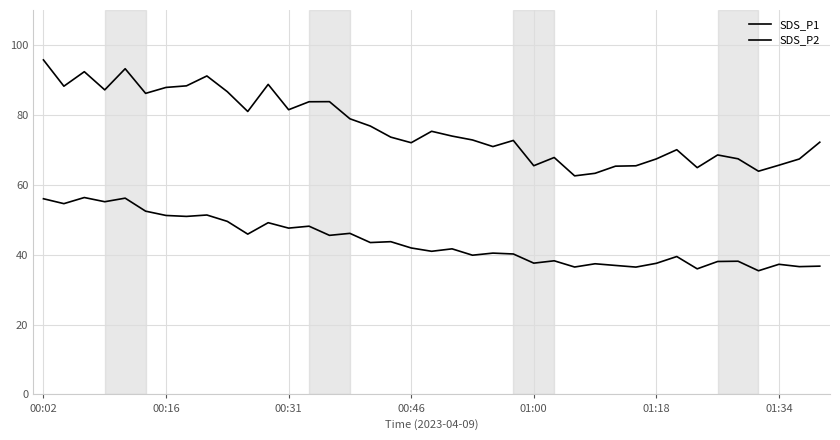

How many lines are shown in the chart?

2